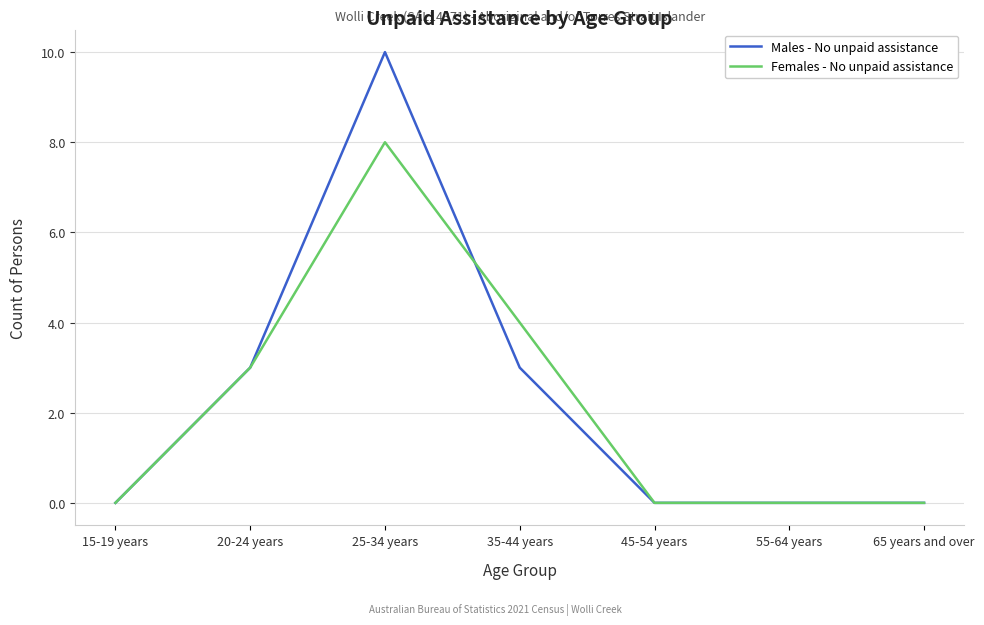

Does the chart have visible grid lines?

Yes